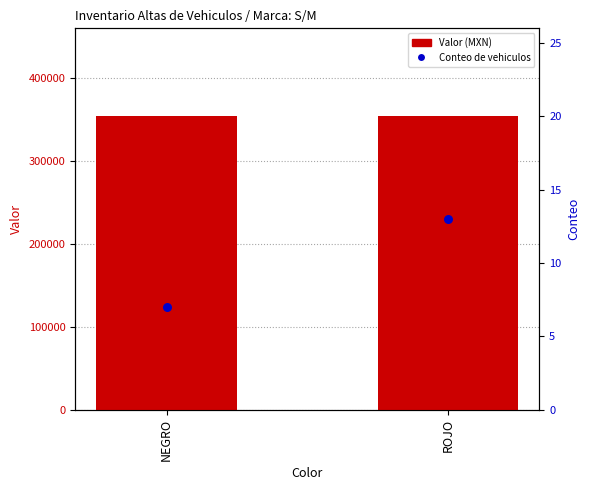

Which series has the largest total across all categories?

Valor (MXN)